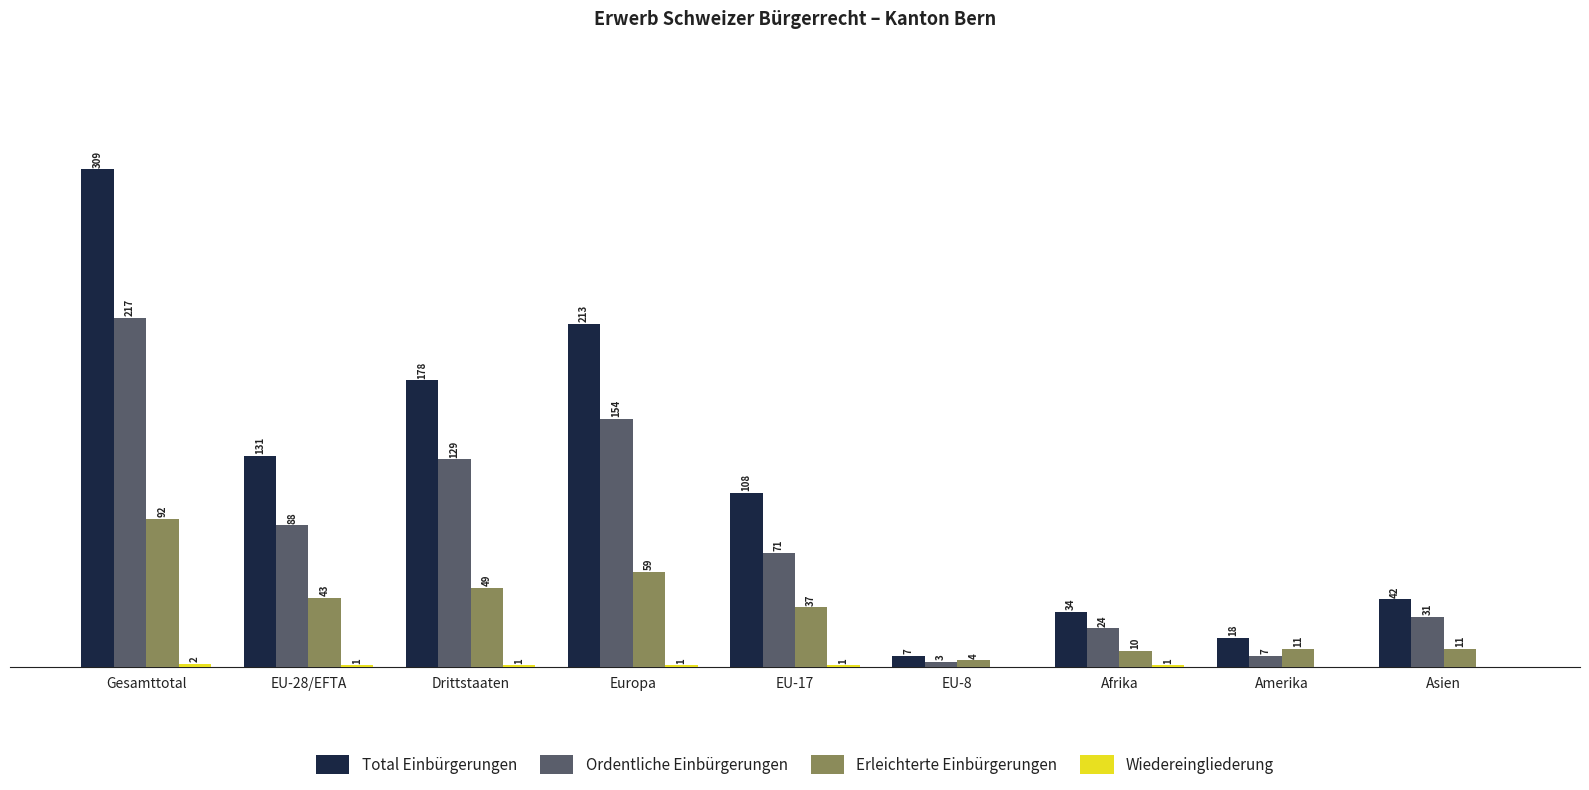

Which series has the largest total across all categories?

Total Einbürgerungen